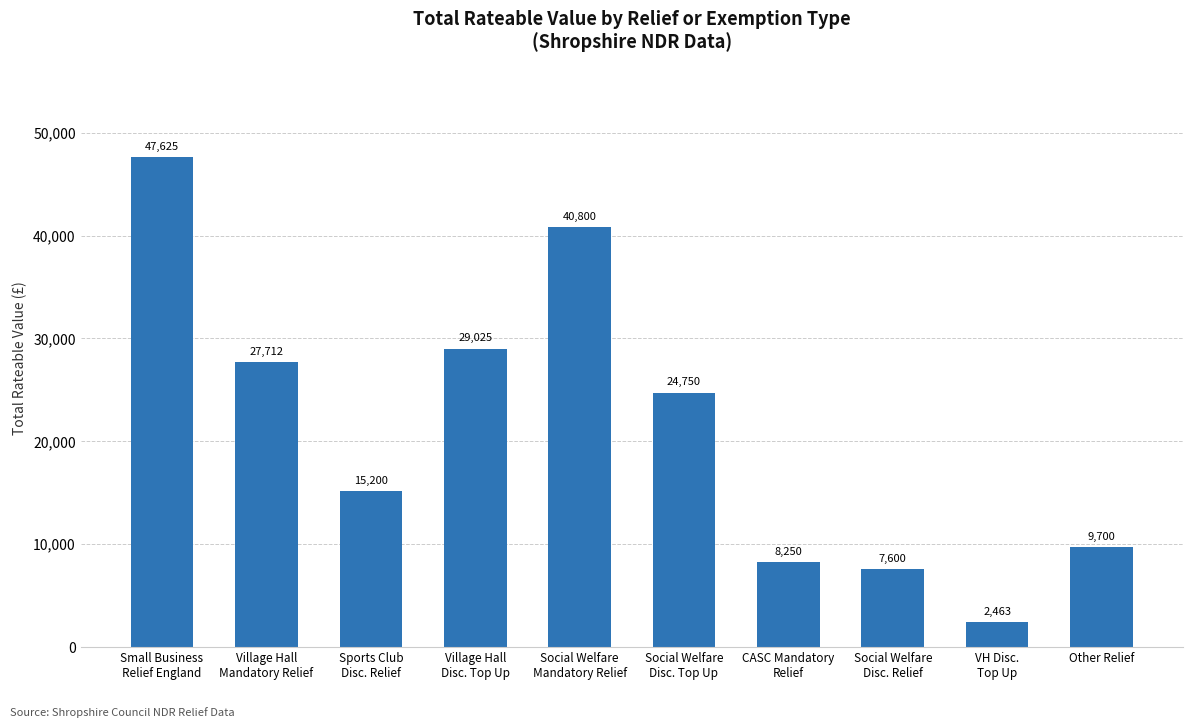

Is it true that the value at Village Hall
Mandatory Relief is 27712?

True